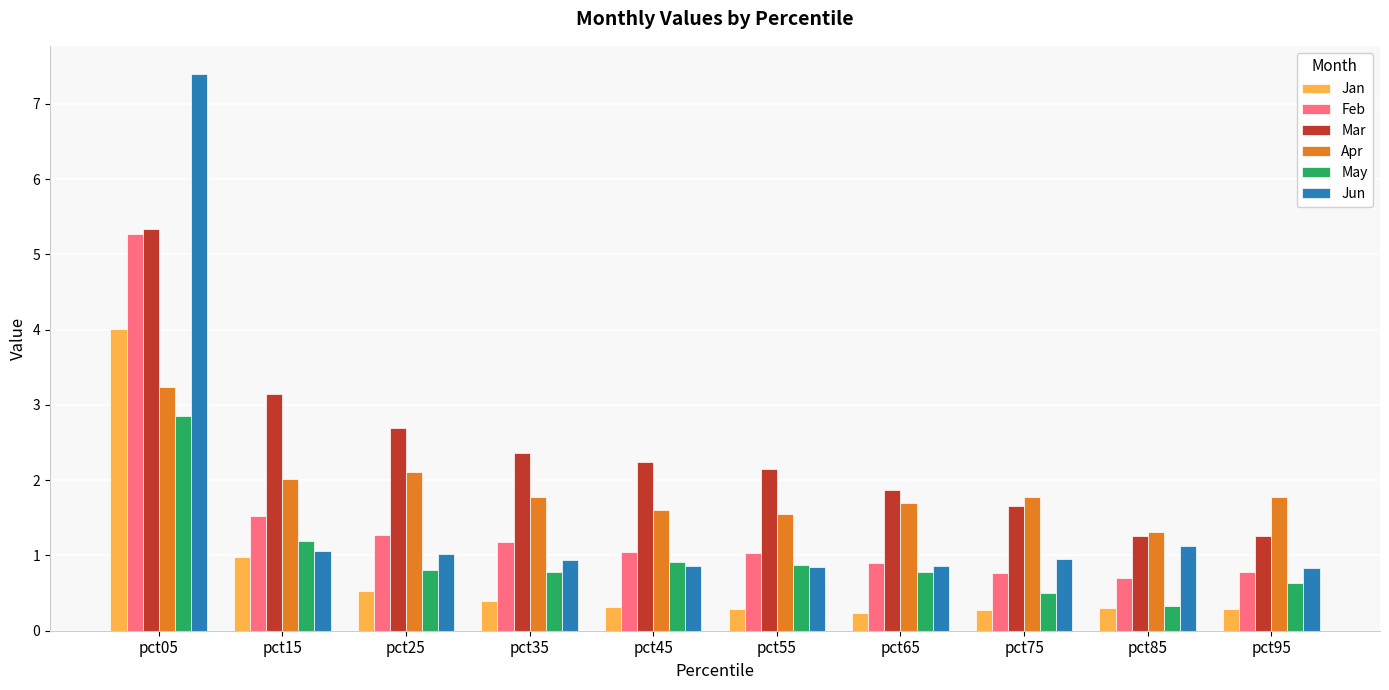

At how many categories does at least one series exceed 0?

10